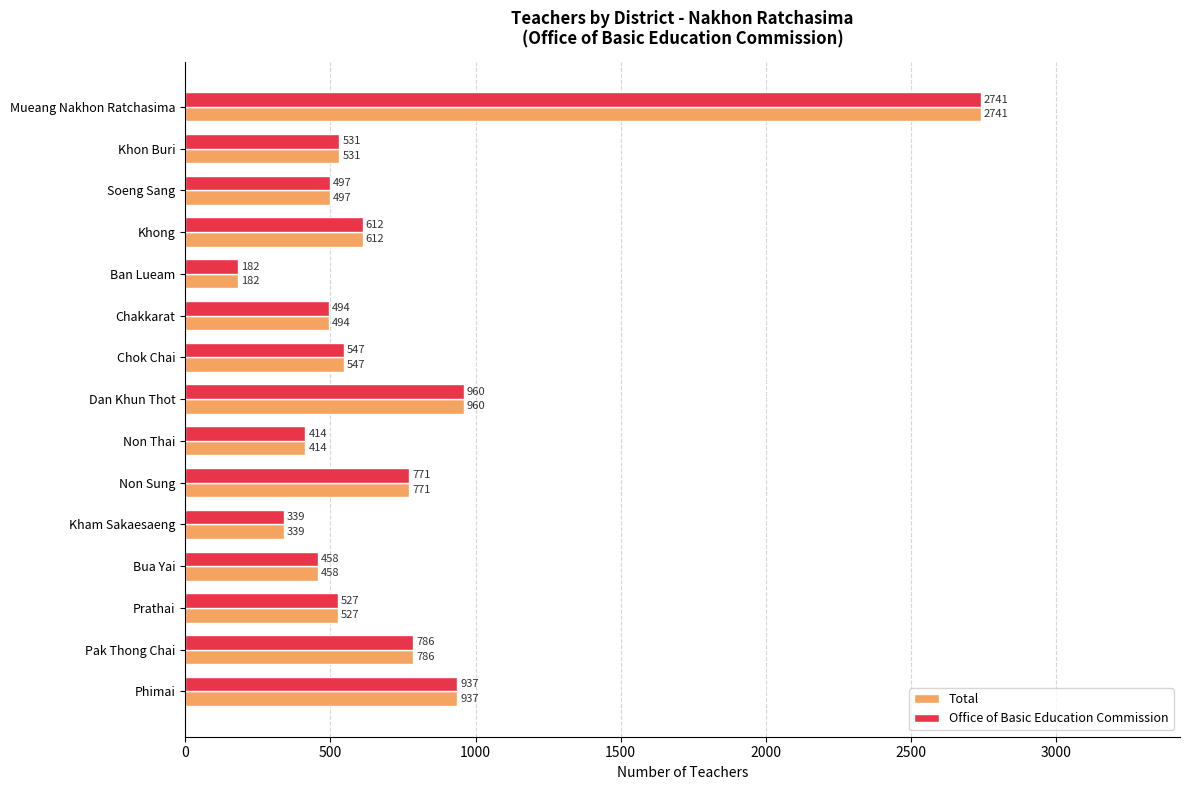

At which label is Office of Basic Education Commission closest to 1461?

Dan Khun Thot